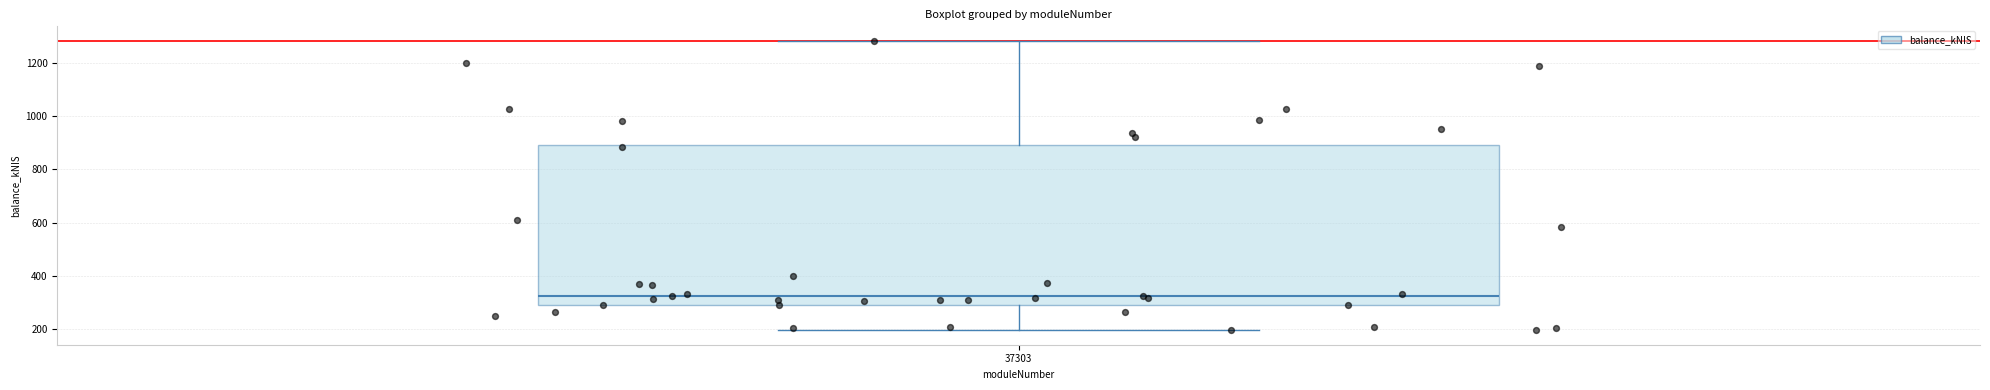

What Y value in the scatter plot is closest to 739?

609.4